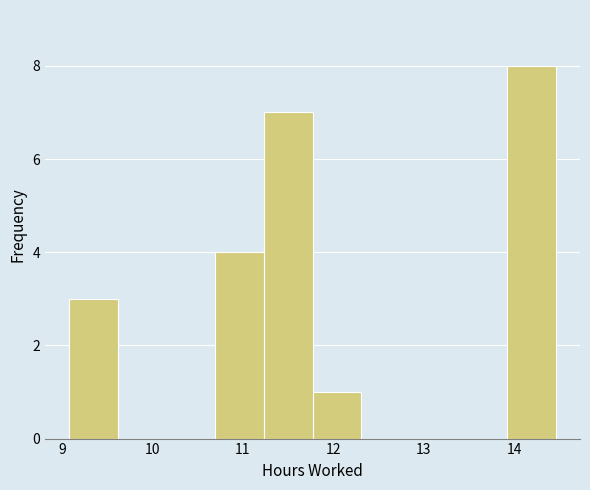

Reading left to right, transcribe this chart: for each bar, give the range it covers on the x-axis and its height. Neither the bar edges nor the heights are printed on the chart, so give them approximately, as read against the axes.

9.1 to 9.6: 3
9.6 to 10.2: 0
10.2 to 10.7: 0
10.7 to 11.2: 4
11.2 to 11.8: 7
11.8 to 12.3: 1
12.3 to 12.8: 0
12.8 to 13.4: 0
13.4 to 13.9: 0
13.9 to 14.5: 8